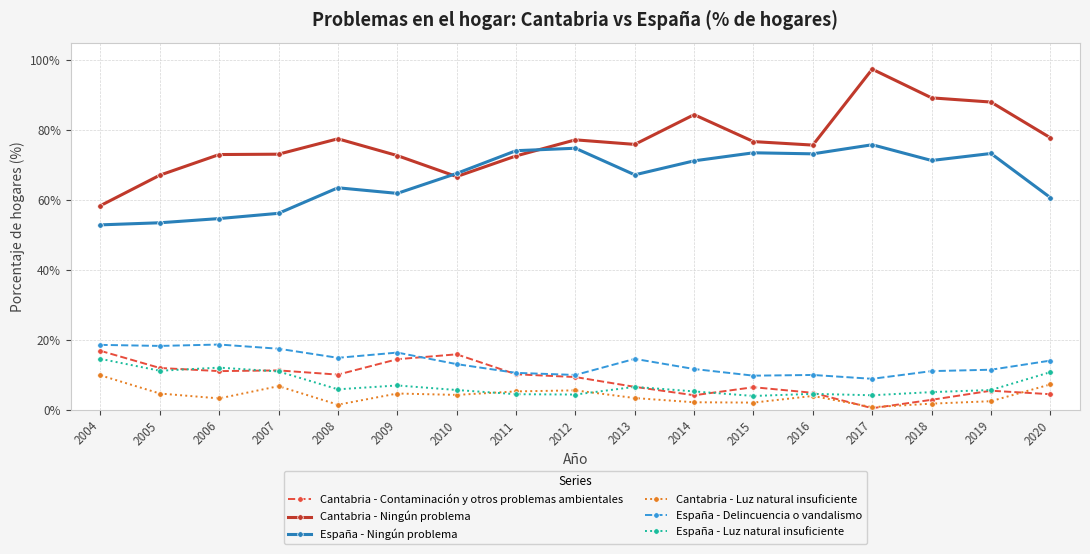

Between 2005 and 2019, which series saw the biggest shift?

Cantabria - Ningún problema